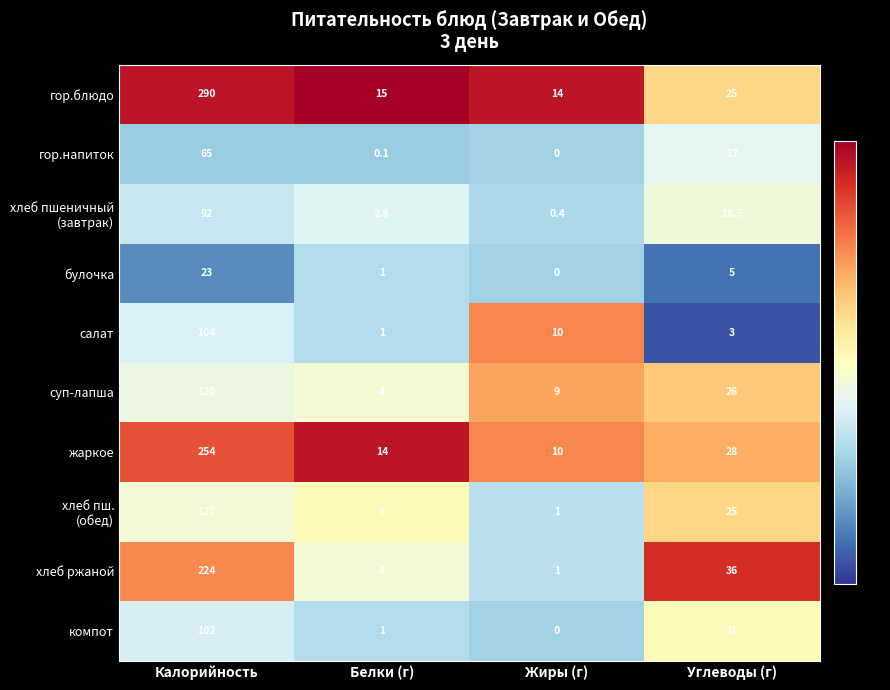

What is the sum of the компот values at Углеводы (г) and Калорийность?

123.0